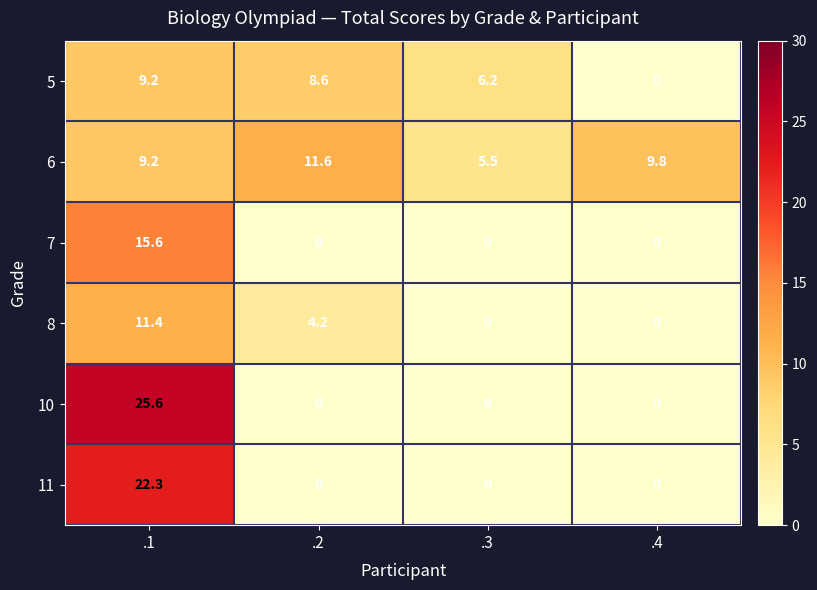

Reading right to left, what are all the values shown in this chart?

5: .4=0.0	.3=6.2	.2=8.6	.1=9.2
6: .4=9.8	.3=5.5	.2=11.6	.1=9.2
7: .4=0.0	.3=0.0	.2=0.0	.1=15.6
8: .4=0.0	.3=0.0	.2=4.2	.1=11.4
10: .4=0.0	.3=0.0	.2=0.0	.1=25.6
11: .4=0.0	.3=0.0	.2=0.0	.1=22.3